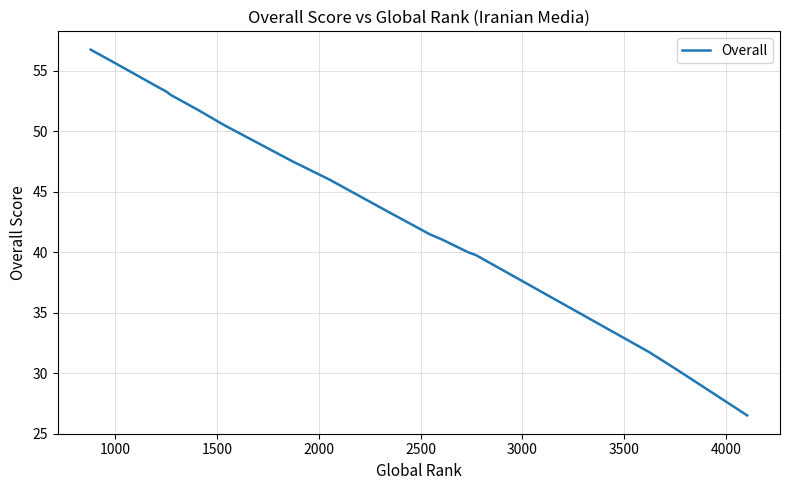

What is the value of the 3rd point from the left?

53.8